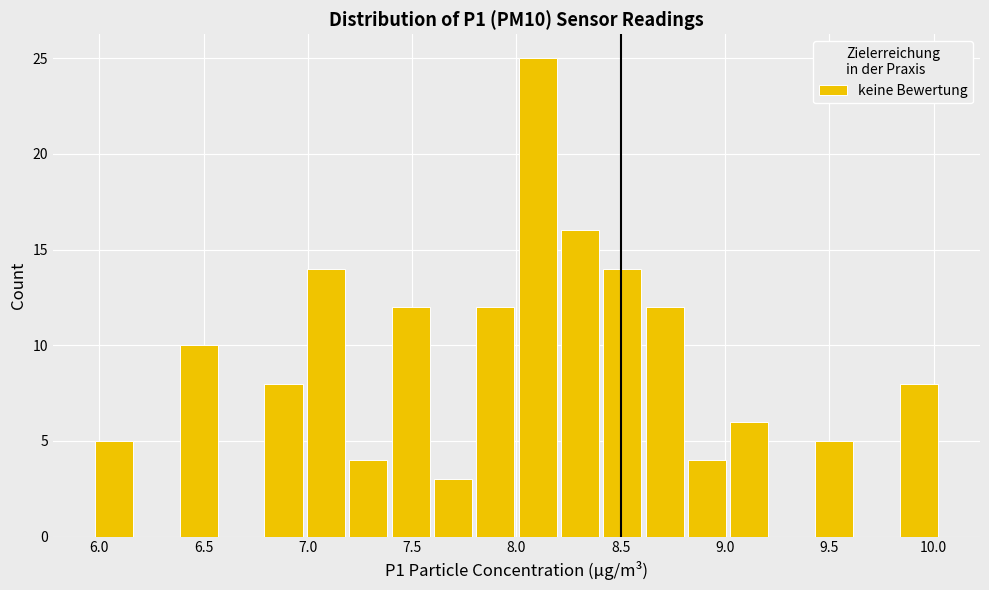

Over which range of the x-axis is the bar tallest?

8.00 to 8.20